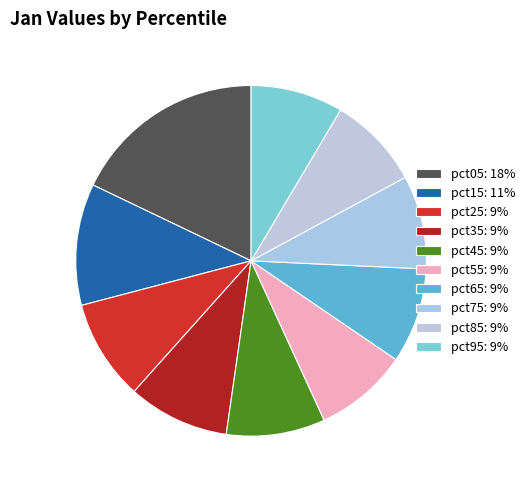

Which category has the smallest portion of the pie?

pct95